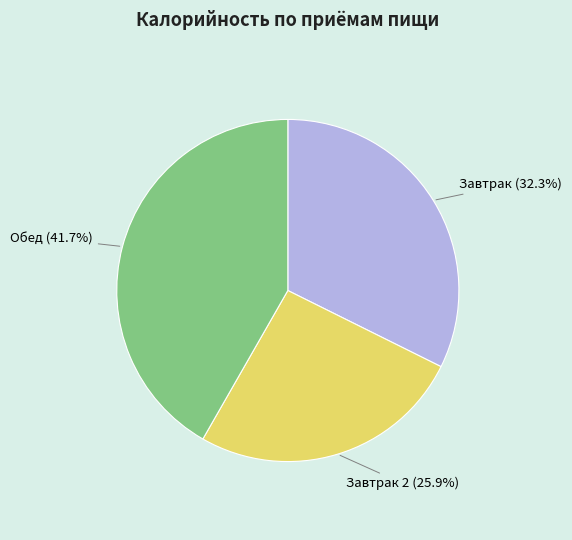

Count the number of slices in the pie.

3